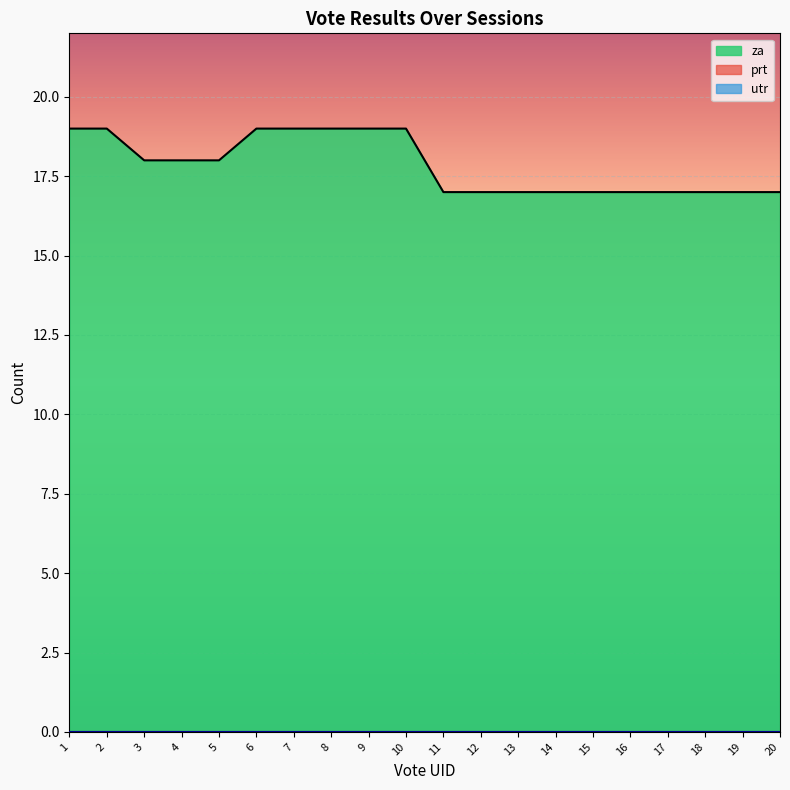

Rank the categories by prt value from lowest to highest.

1, 2, 3, 4, 5, 6, 7, 8, 9, 10, 11, 12, 13, 14, 15, 16, 17, 18, 19, 20